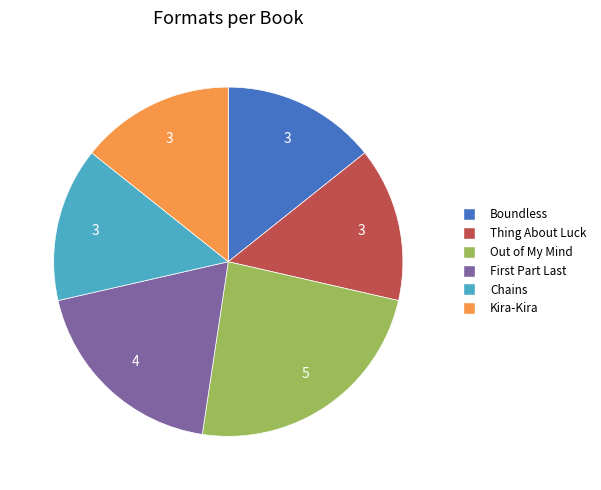

True or false: Chains accounts for 14% of the total.

True